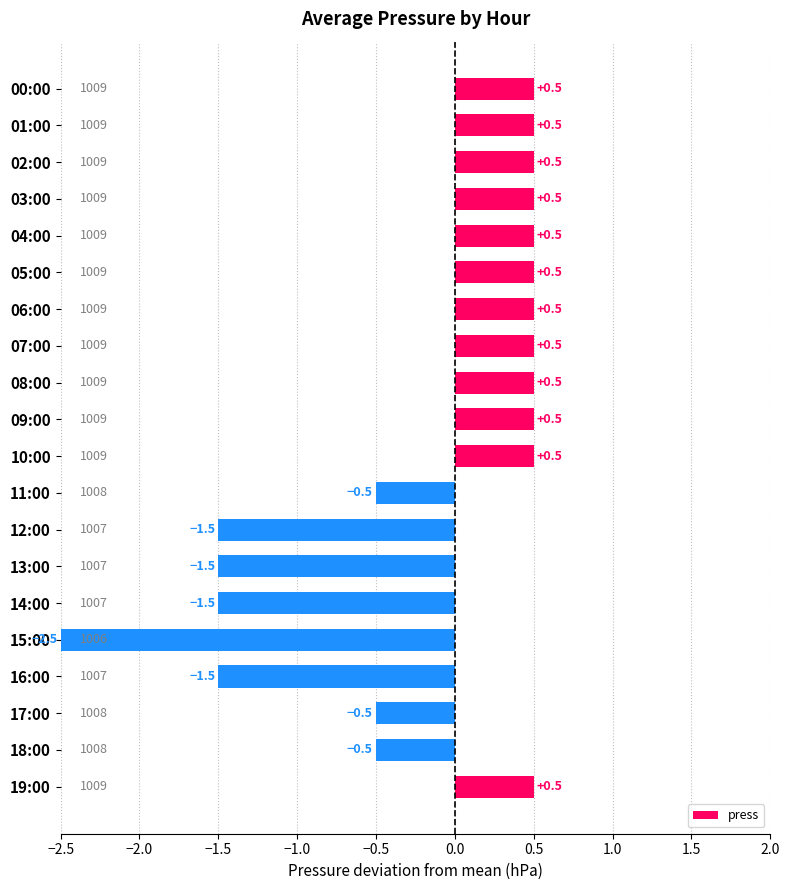

Does the chart contain any negative values?

Yes